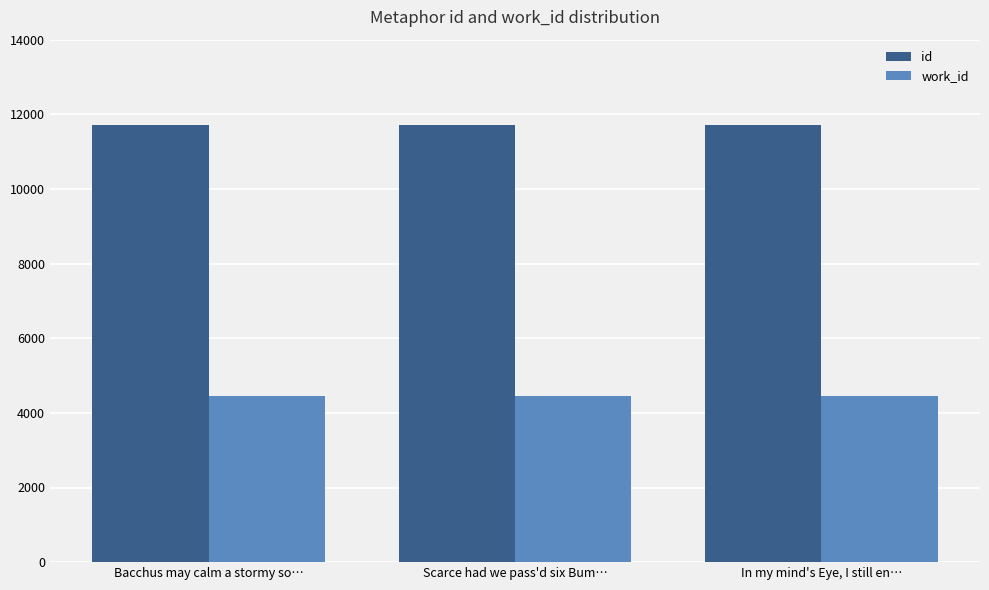

Is it true that id equals 11709 at Bacchus may calm a stormy so…?

True